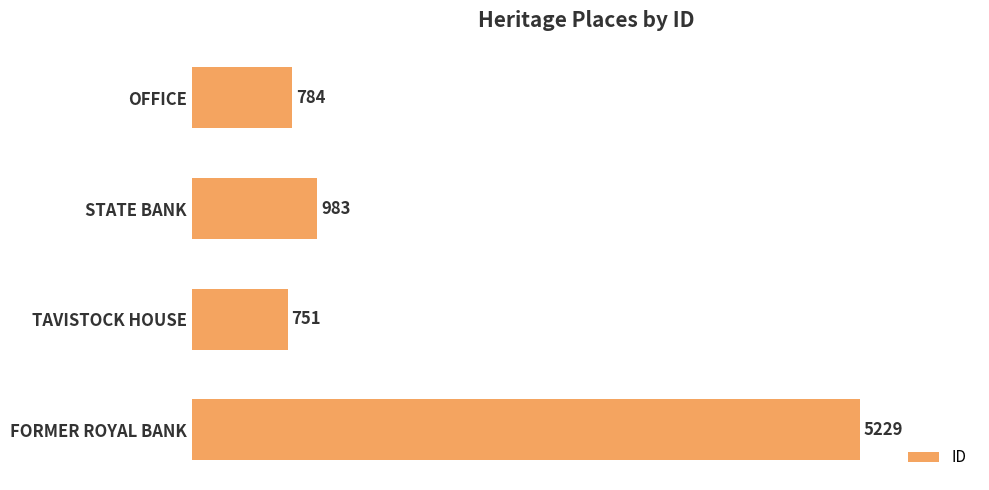

Count the number of categories in the chart.

4